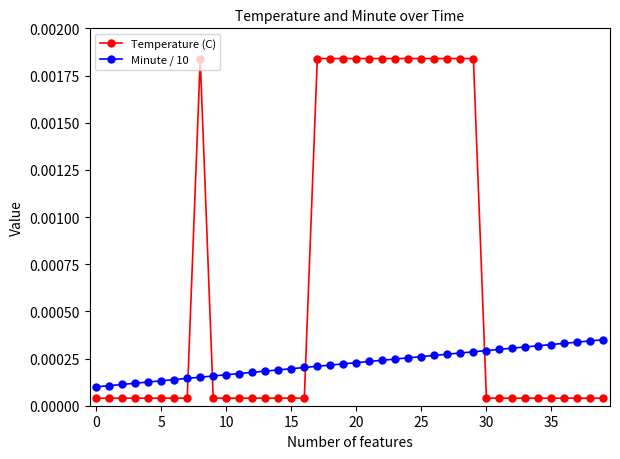

How many intersections are there between Minute / 10 and Temperature (C)?

4